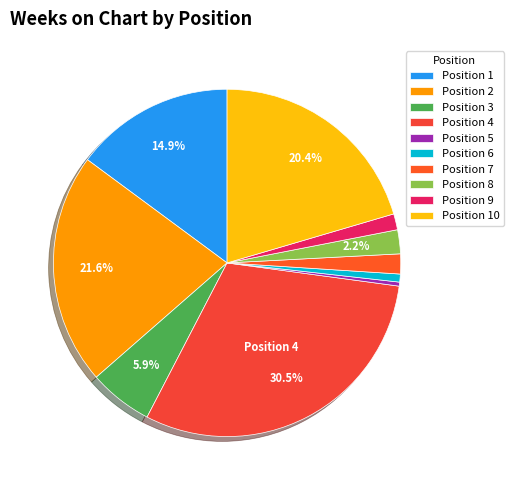

How many slices are in this pie chart?

10